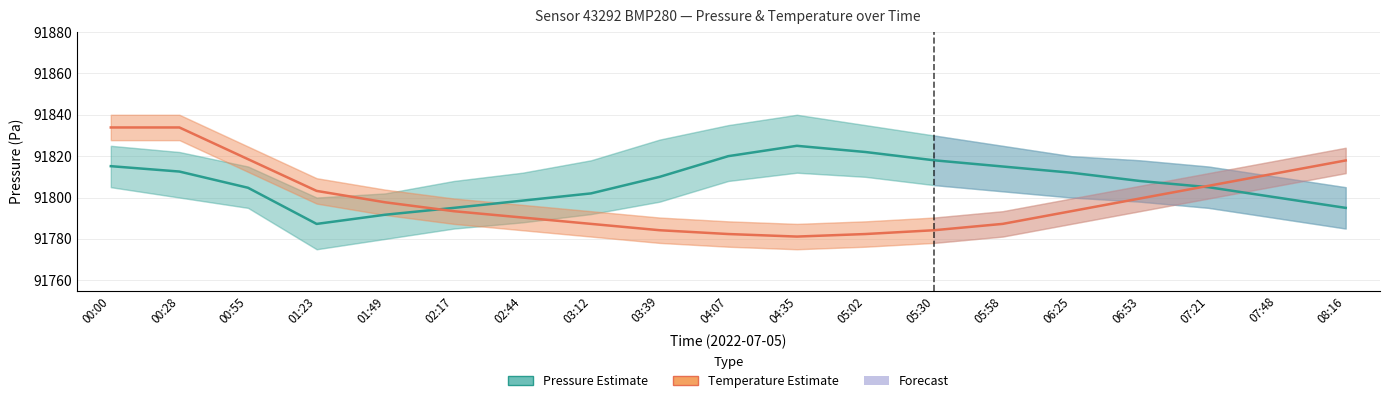

Which series ends up on top after the final intersection of Pressure (Pa) and Temperature (°C)?

Temperature (°C)